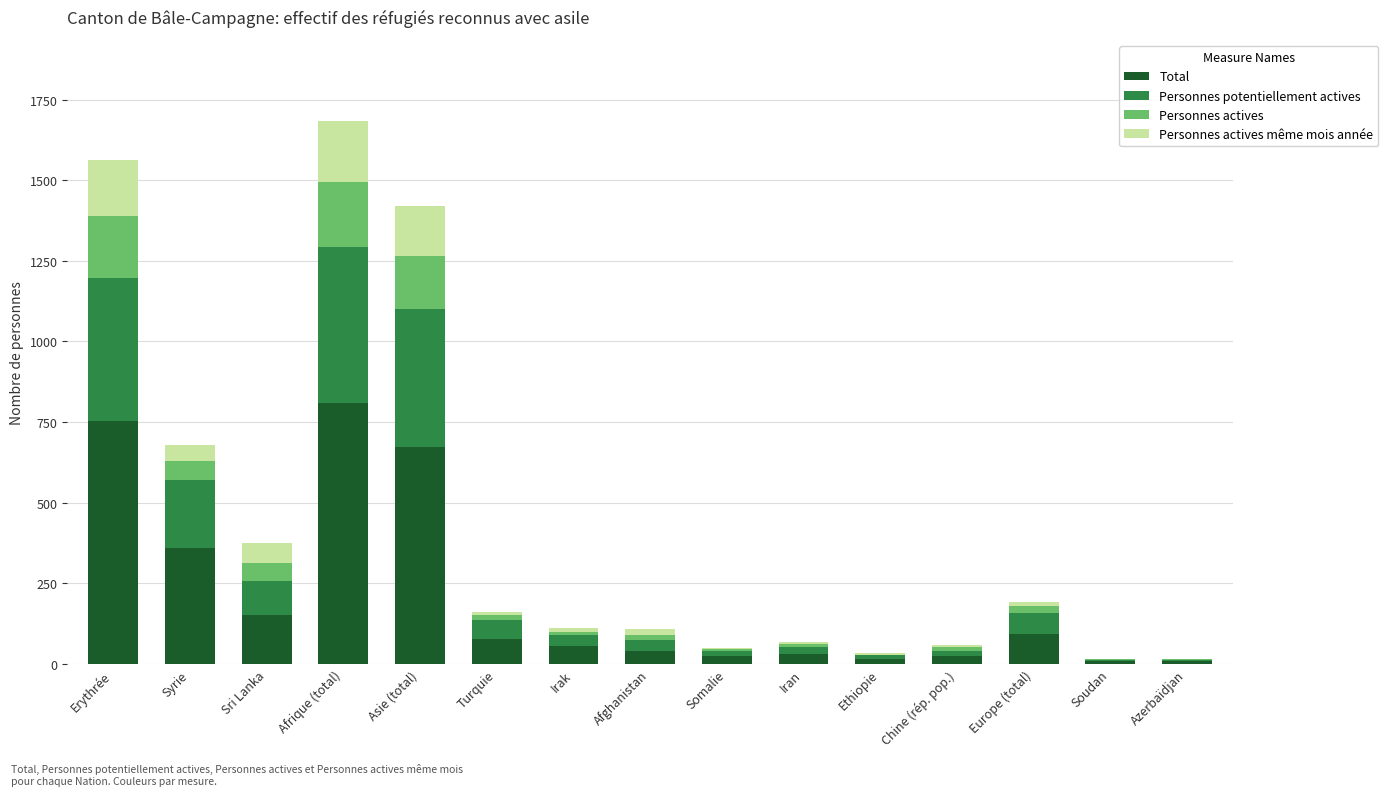

What is the total value across all series at Sri Lanka?

375